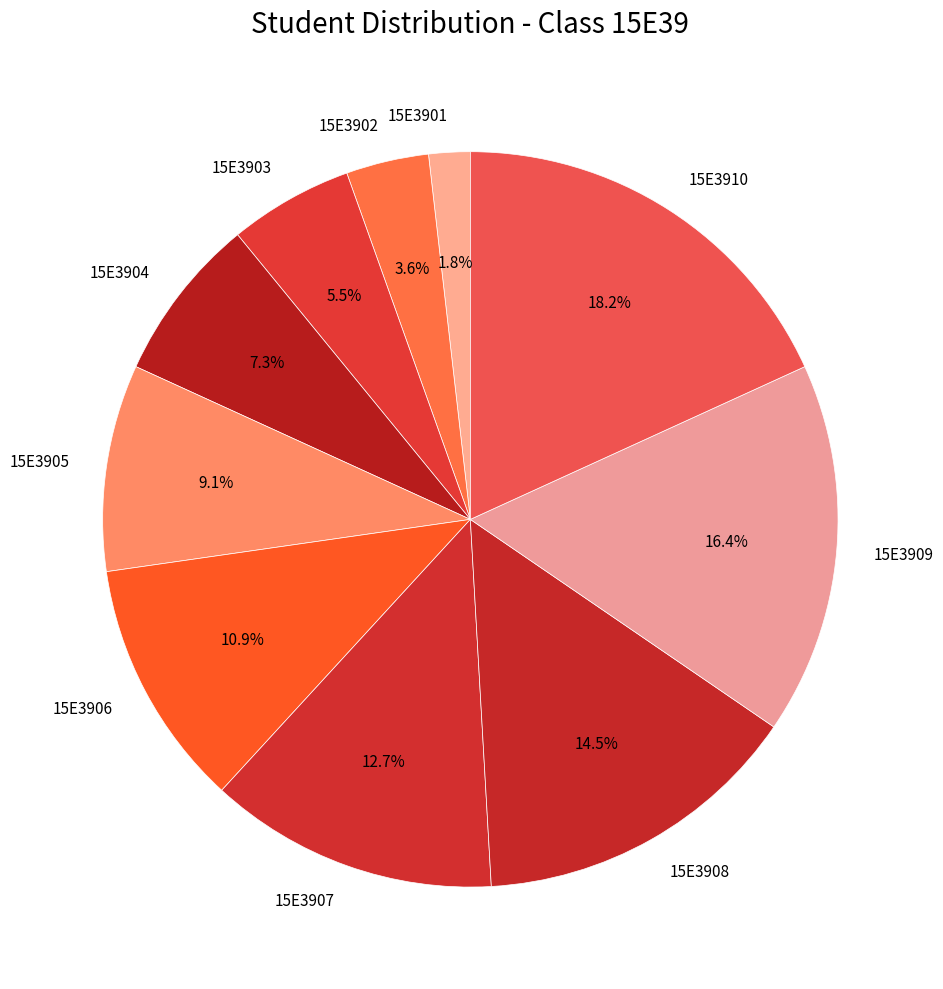

What portion of the pie excludes 15E3901?

98.2%